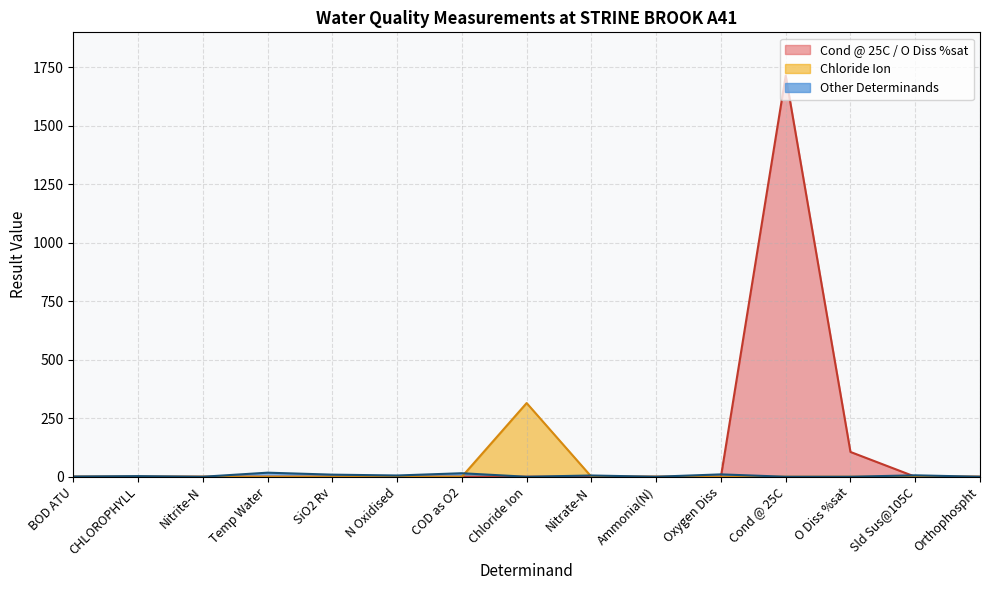

The chart shows a value of -539 at Orthophospht. True or false?

False